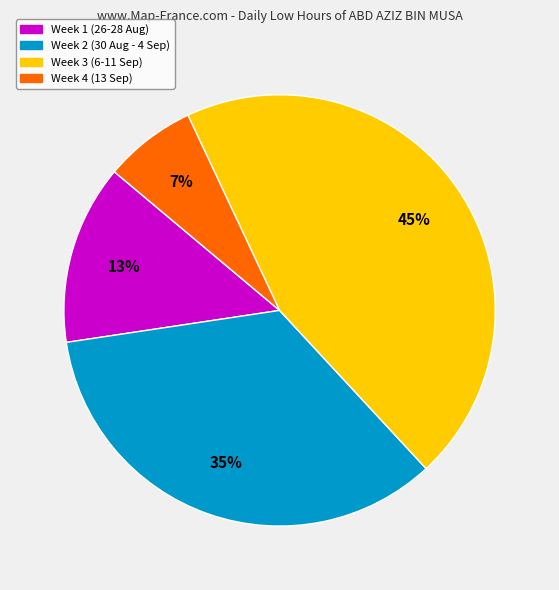

Is there a majority slice in this chart?

No